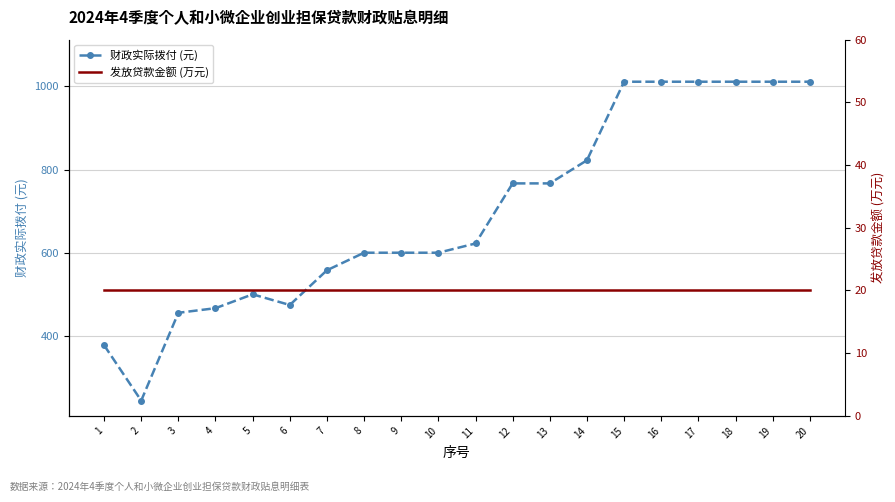

What is the difference between the maximum and second lowest values in the 财政实际拨付 (元) series?

633.3